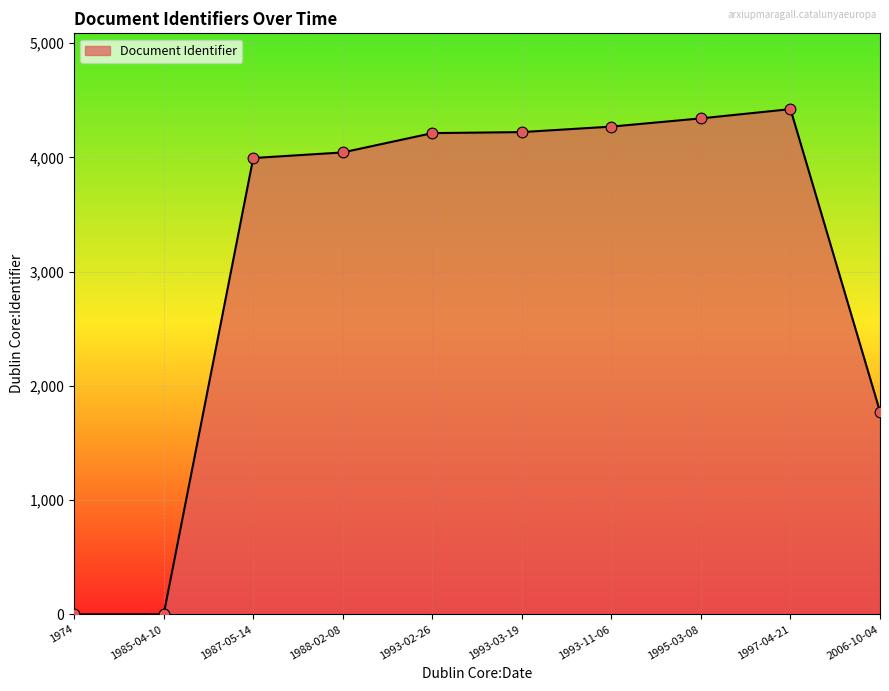

What is the ratio of the value at 2006-10-04 to the value at 1995-03-08?

0.4